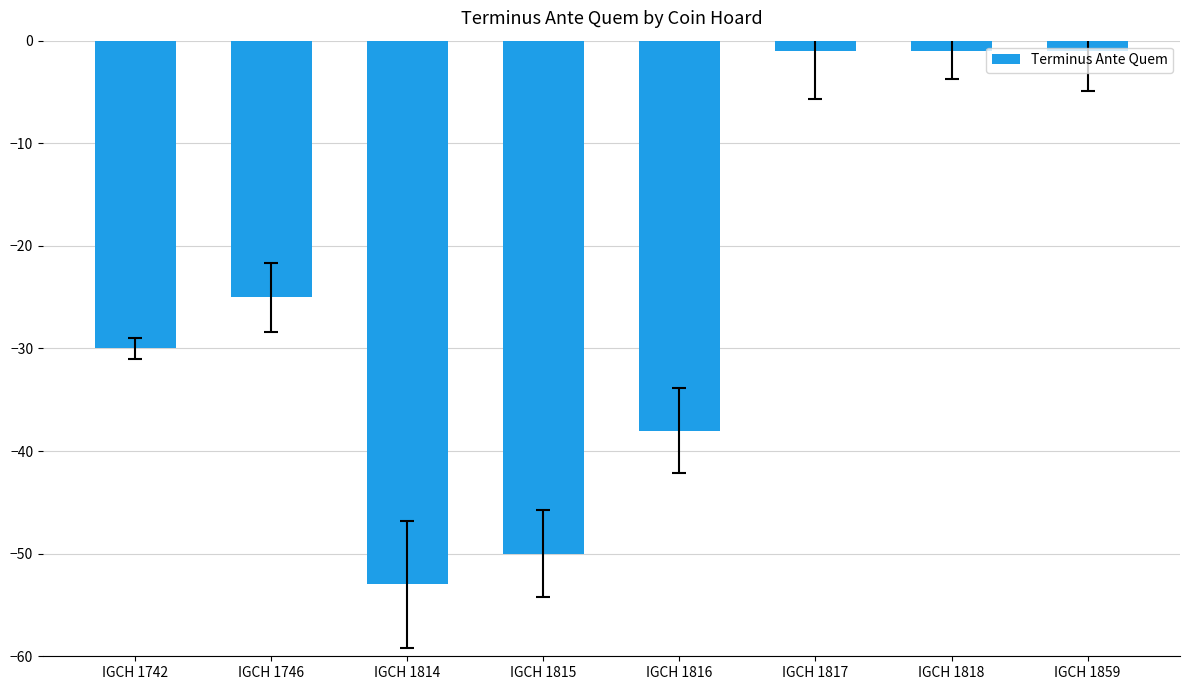

Is it true that the value at IGCH 1816 is -8?

False